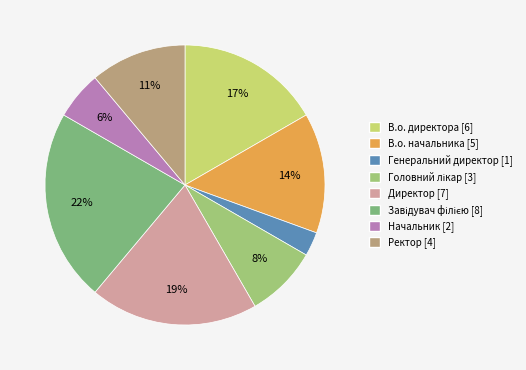

How many segments does this pie chart have?

8